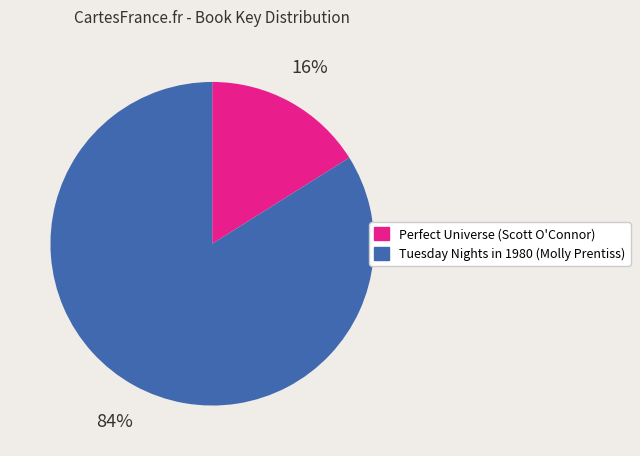

What is the ratio of the value at Tuesday Nights in 1980 (Molly Prentiss) to the value at Perfect Universe (Scott O'Connor)?

5.2